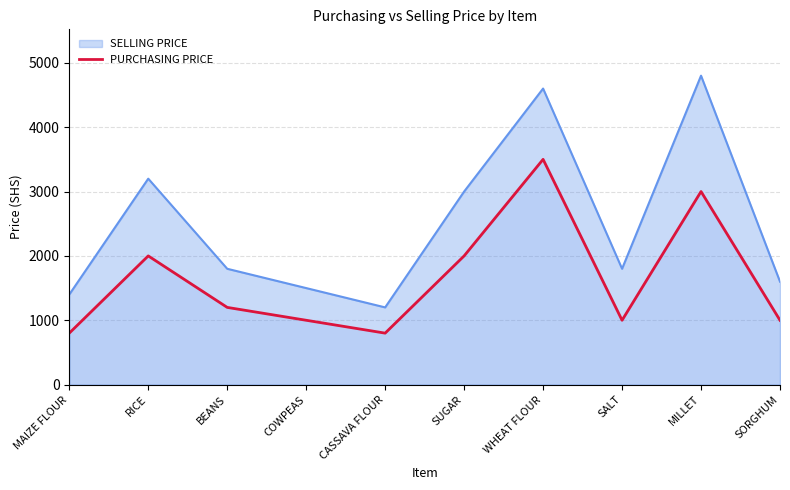

What is the difference between the PURCHASING PRICE values at SALT and BEANS?

200